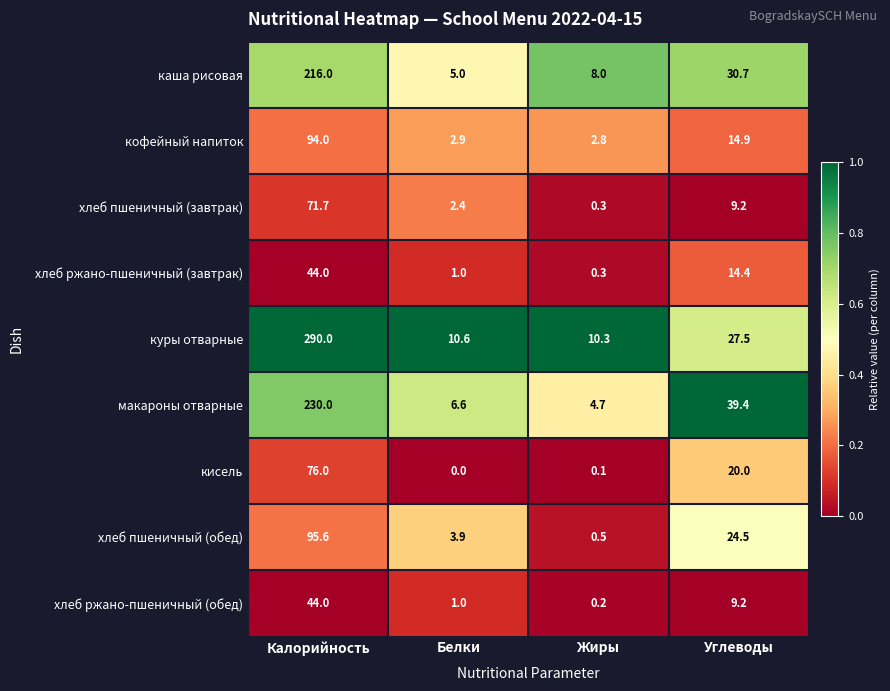

True or false: кофейный напиток has a value of 2.0 at Жиры.

False